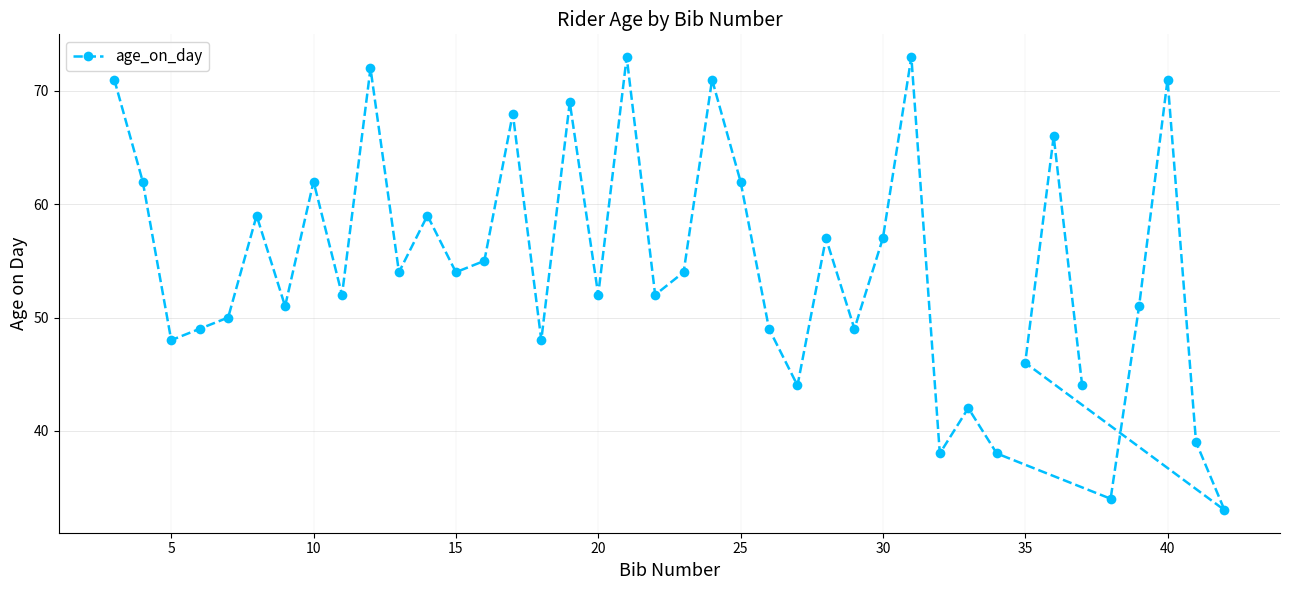

The value at 5 is 48. True or false?

True